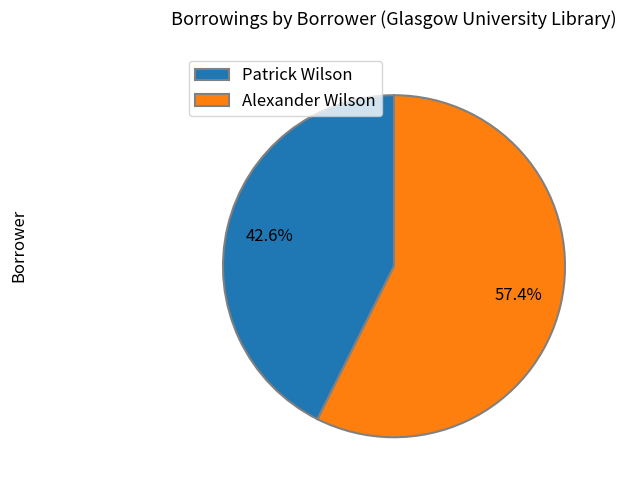

Combined, do Alexander Wilson and Patrick Wilson account for over 50%?

Yes